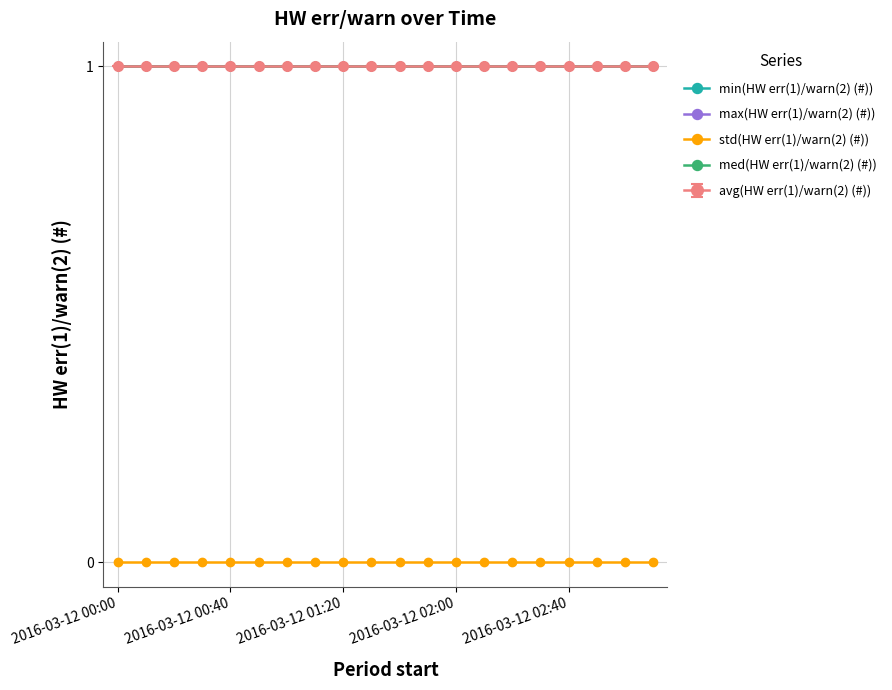

Is this an area chart (filled region under the line)?

No